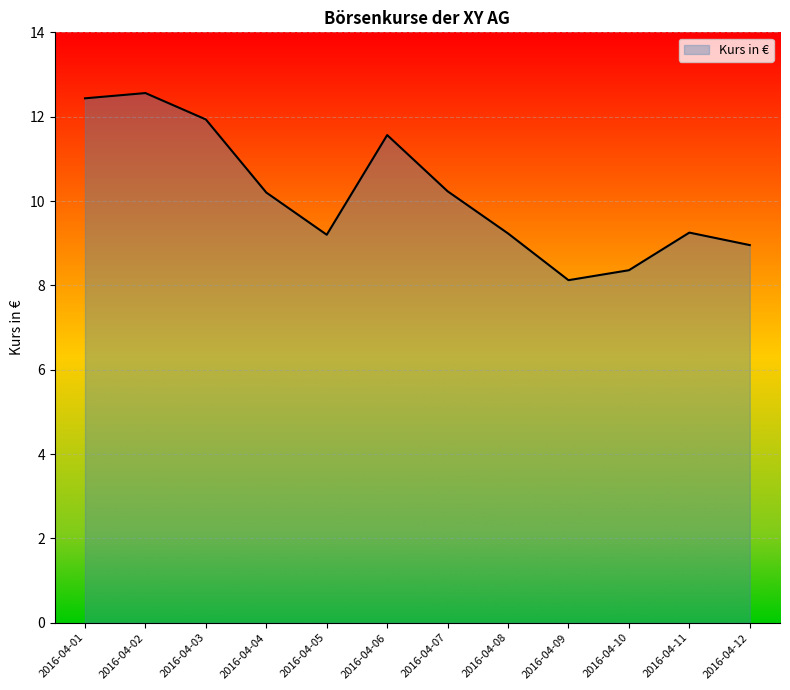

What is the ratio of the value at 2016-04-04 to the value at 2016-04-10?

1.2